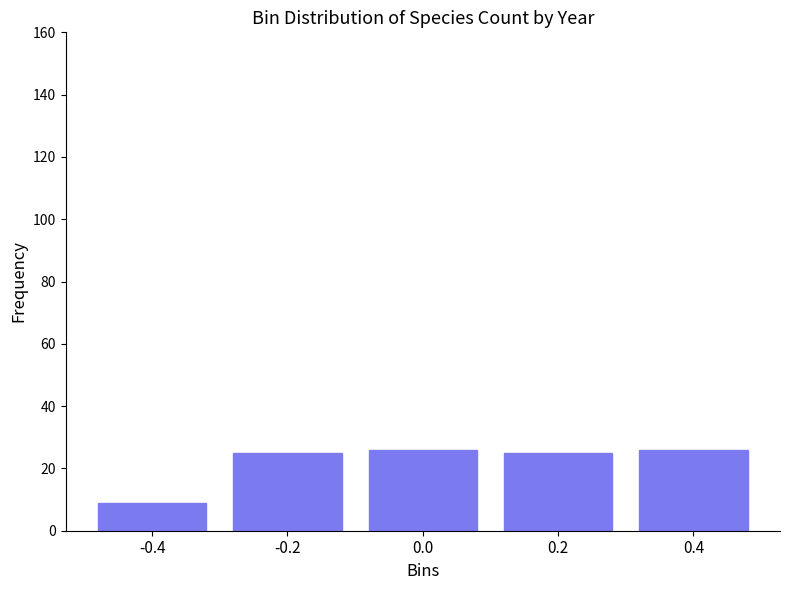

Reading left to right, transcribe all the data shown in this chart.

-0.4=9	-0.2=25	0.0=26	0.2=25	0.4=26